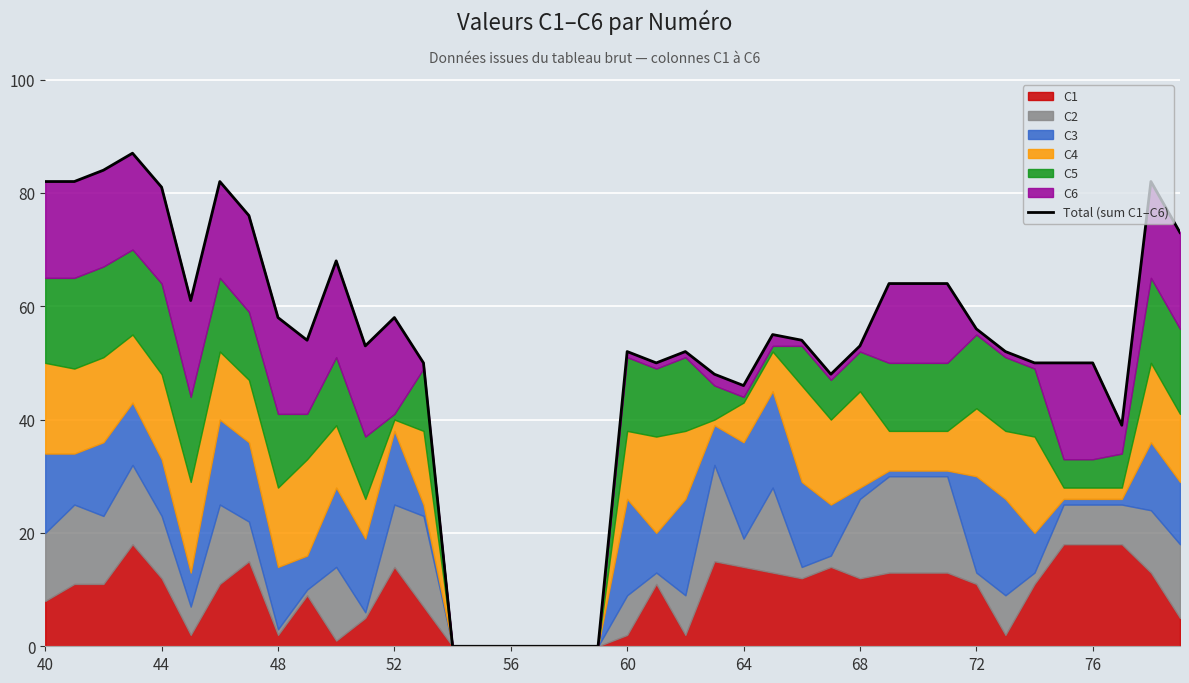

How many interior local peaks (higher than both neighbors) does the data have?

8